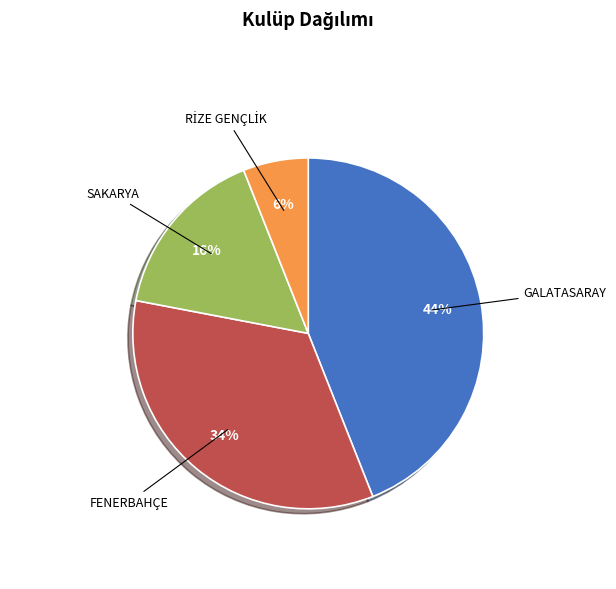

What percentage is the GALATASARAY slice, to the nearest percent?

44%